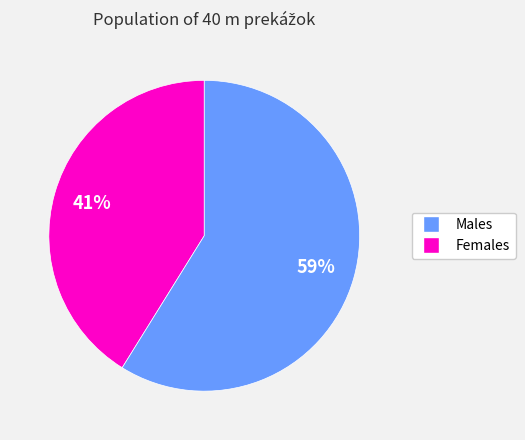

How many slices are in this pie chart?

2